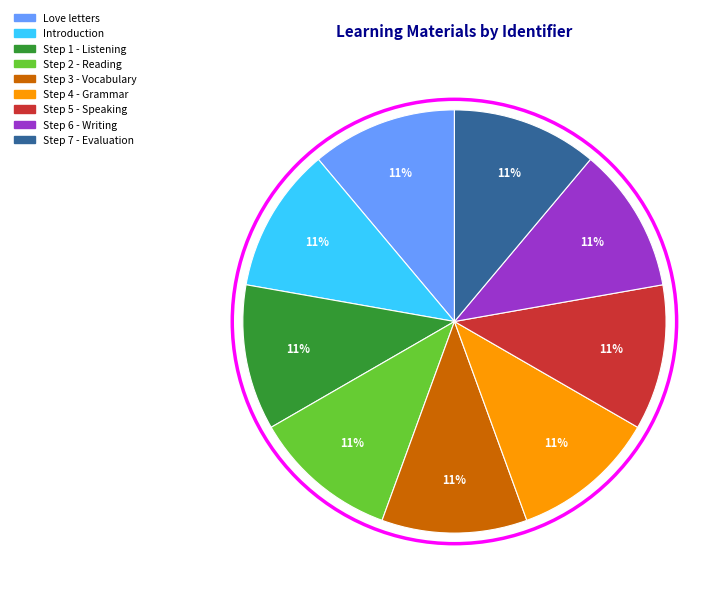

How many segments does this pie chart have?

9